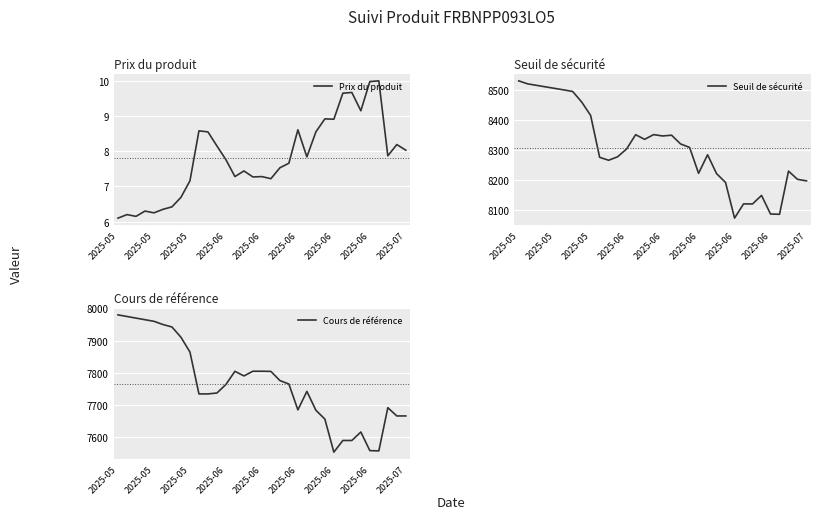

At how many categories does at least one series exceed 1399?

33